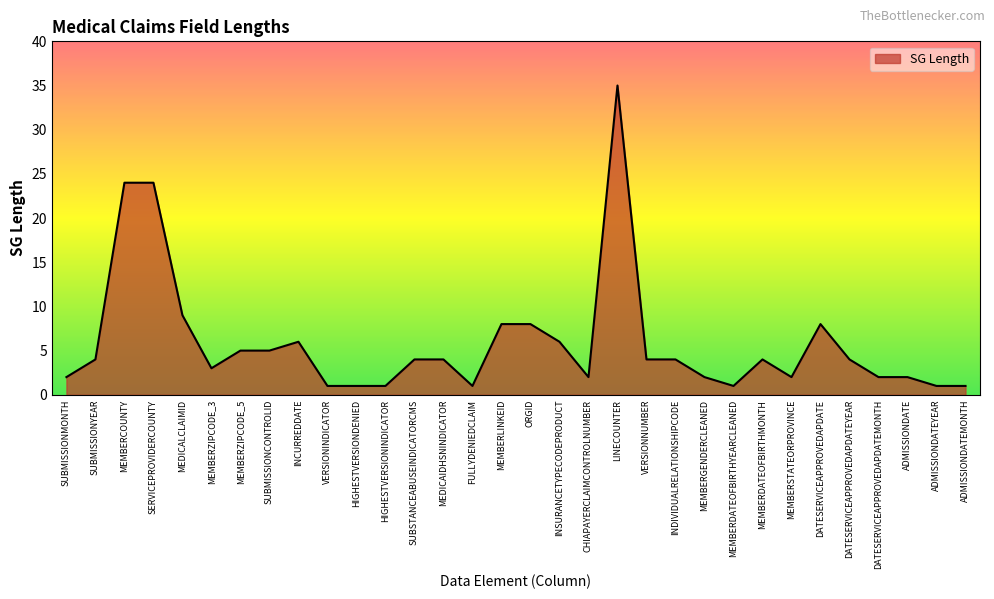

Is it true that the value at HIGHESTVERSIONINDICATOR is 1?

True